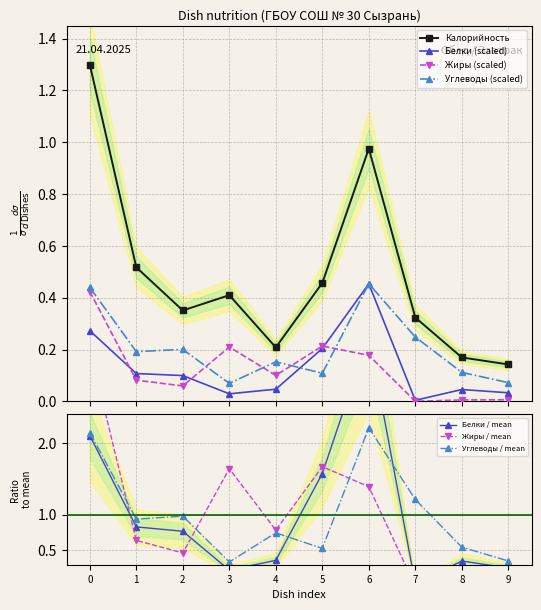

True or false: Калорийность and Белки (scaled) intersect in this chart.

False